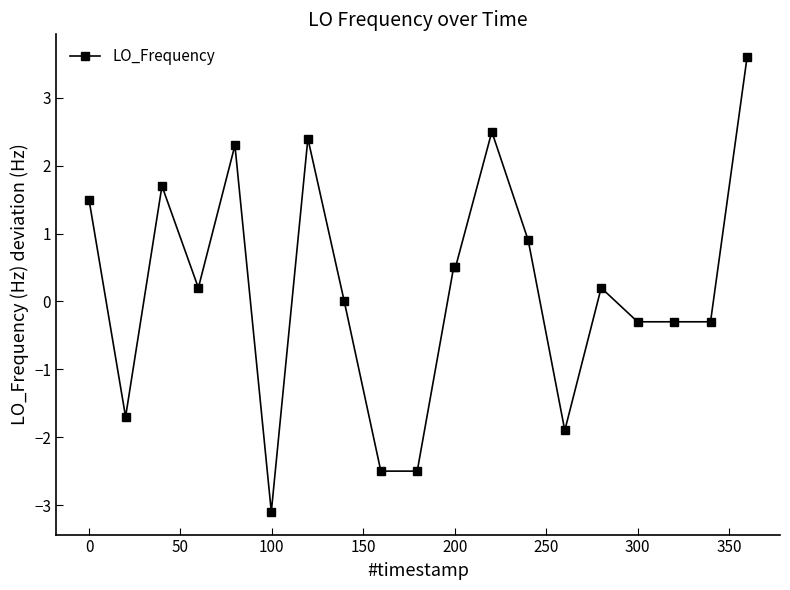

What is the greatest value displayed?

3.6